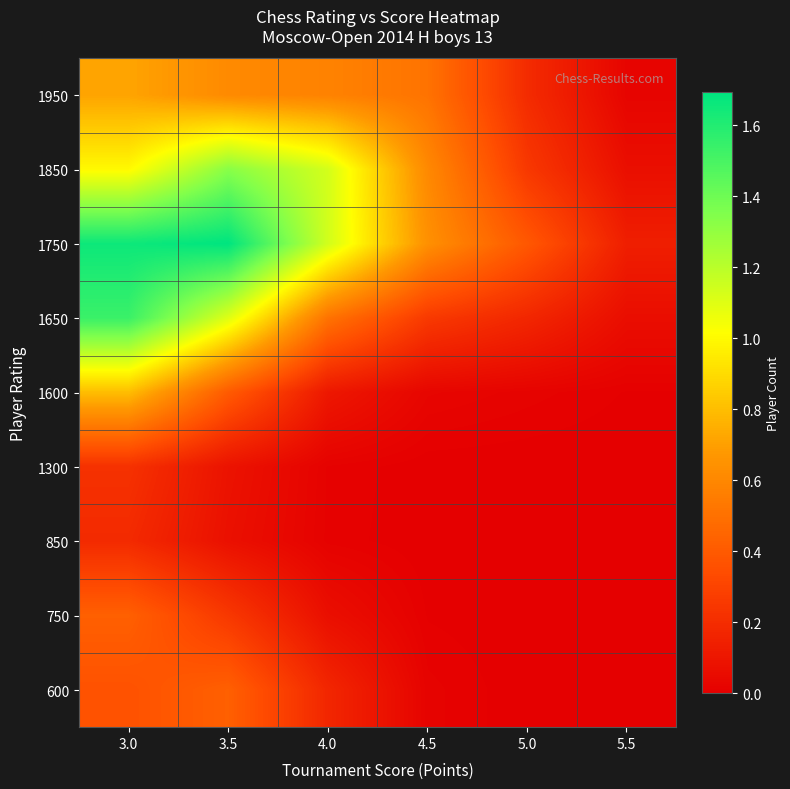

Reading left to right, extract all data points from this chart.

1950: 3.0=0.7	3.5=0.6	4.0=0.6	4.5=0.5	5.0=0.2	5.5=0.0
1850: 3.0=1.0	3.5=1.3	4.0=1.1	4.5=0.6	5.0=0.3	5.5=0.1
1750: 3.0=1.7	3.5=1.7	4.0=1.1	4.5=0.6	5.0=0.4	5.5=0.1
1650: 3.0=1.5	3.5=1.1	4.0=0.5	4.5=0.3	5.0=0.2	5.5=0.1
1600: 3.0=0.8	3.5=0.4	4.0=0.1	4.5=0.0	5.0=0.0	5.5=0.0
1300: 3.0=0.2	3.5=0.1	4.0=0.0	4.5=0.0	5.0=0.0	5.5=0.0
850: 3.0=0.2	3.5=0.1	4.0=0.0	4.5=0.0	5.0=0.0	5.5=0.0
750: 3.0=0.4	3.5=0.2	4.0=0.1	4.5=0.0	5.0=0.0	5.5=0.0
600: 3.0=0.4	3.5=0.4	4.0=0.2	4.5=0.0	5.0=0.0	5.5=0.0